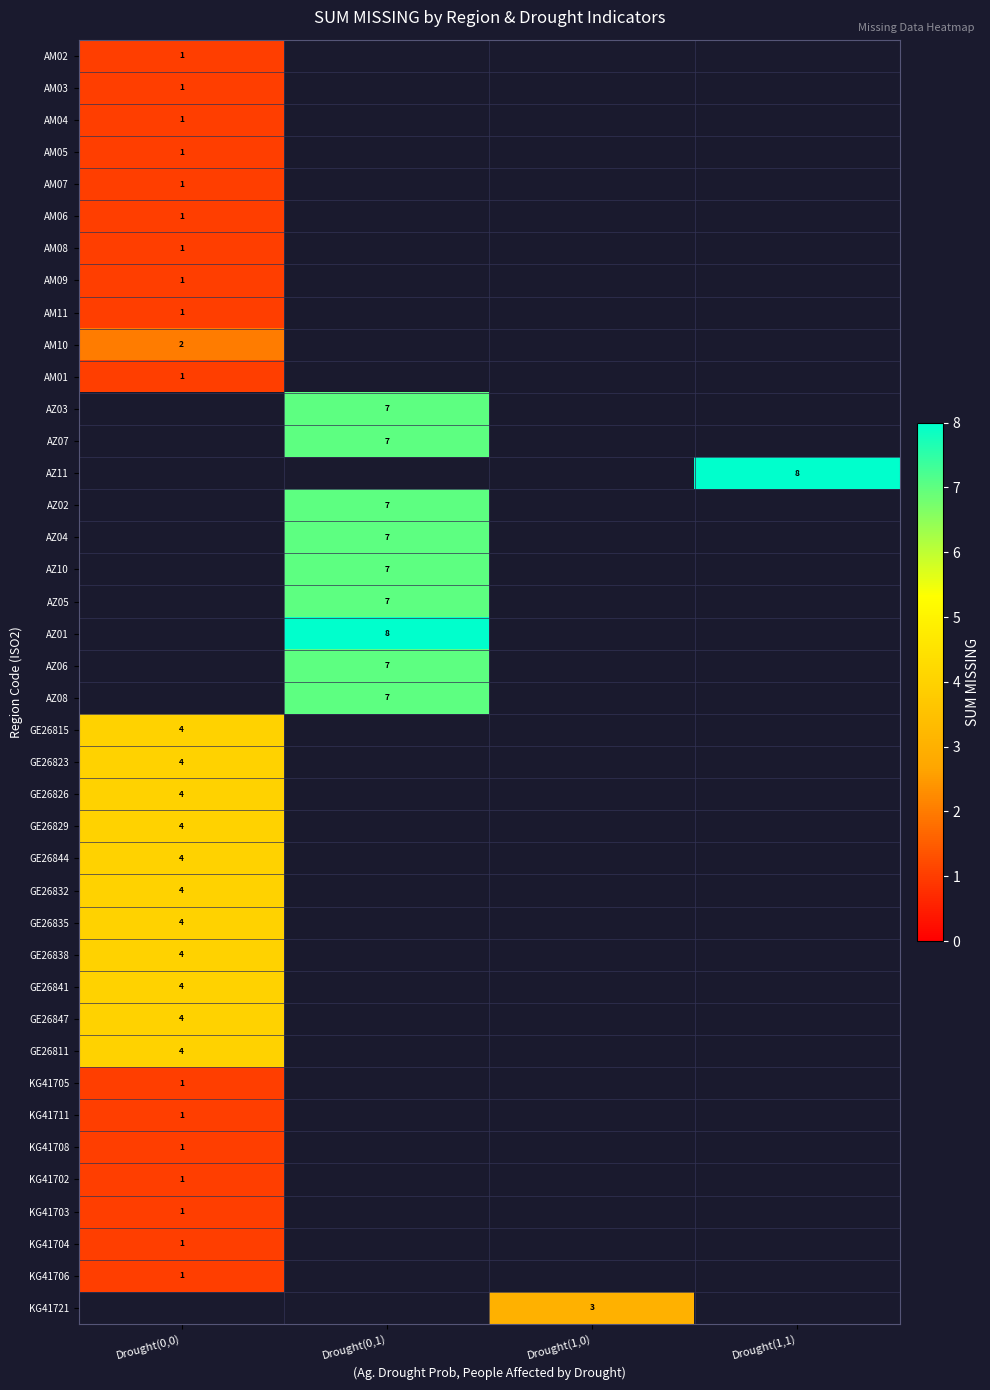

The GE26811 series shows 2.6 at Drought(0,0). True or false?

False